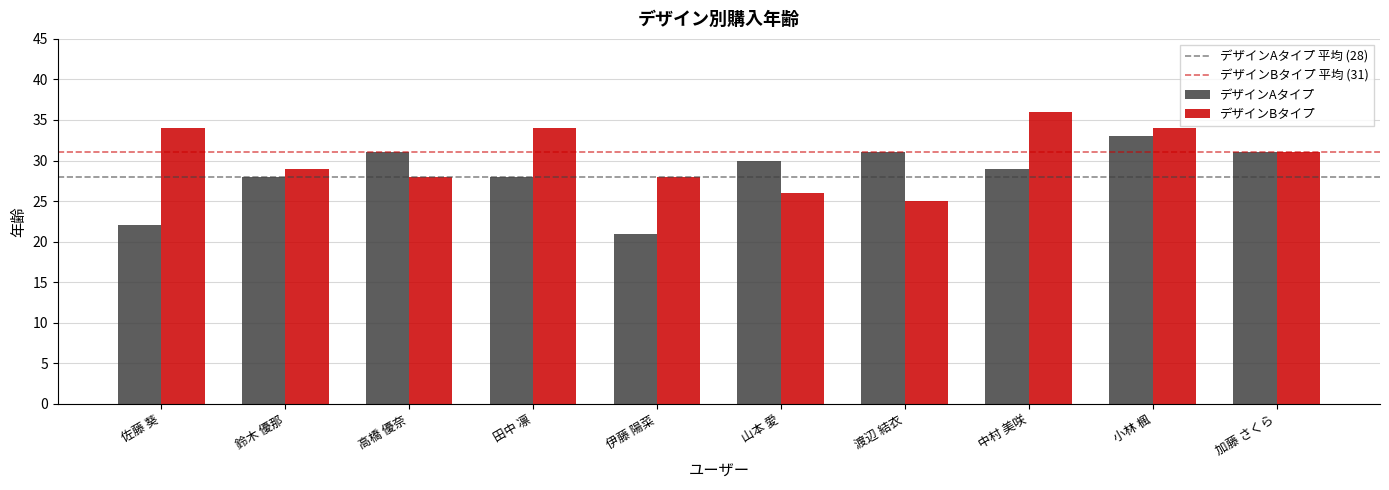

What is the label of the 8th bar from the right?

高橋 優奈